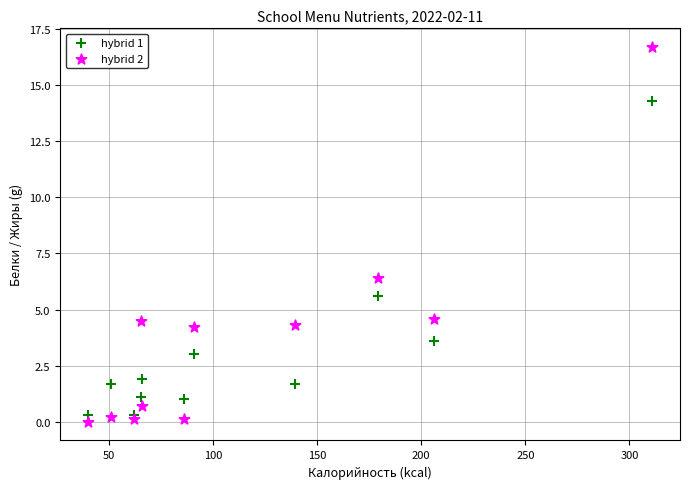

Which series contains the highest Y value?

hybrid 2